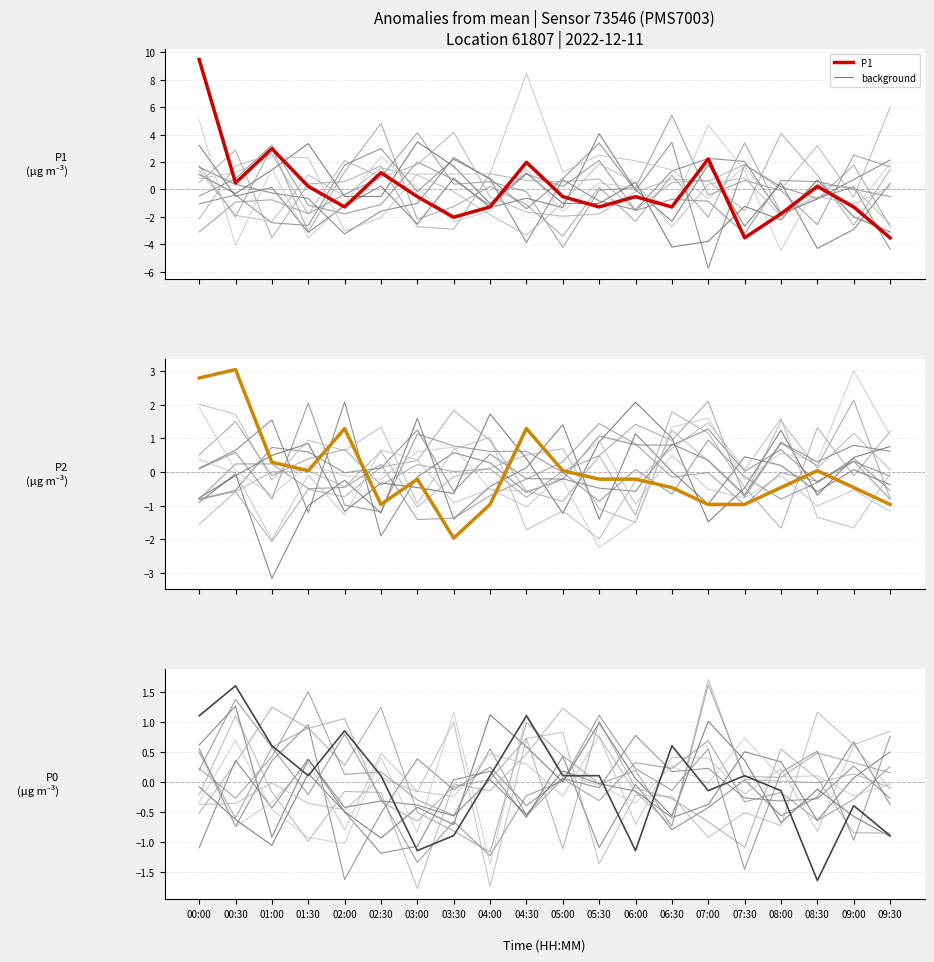

Read the P0 value at 01:30.

0.1